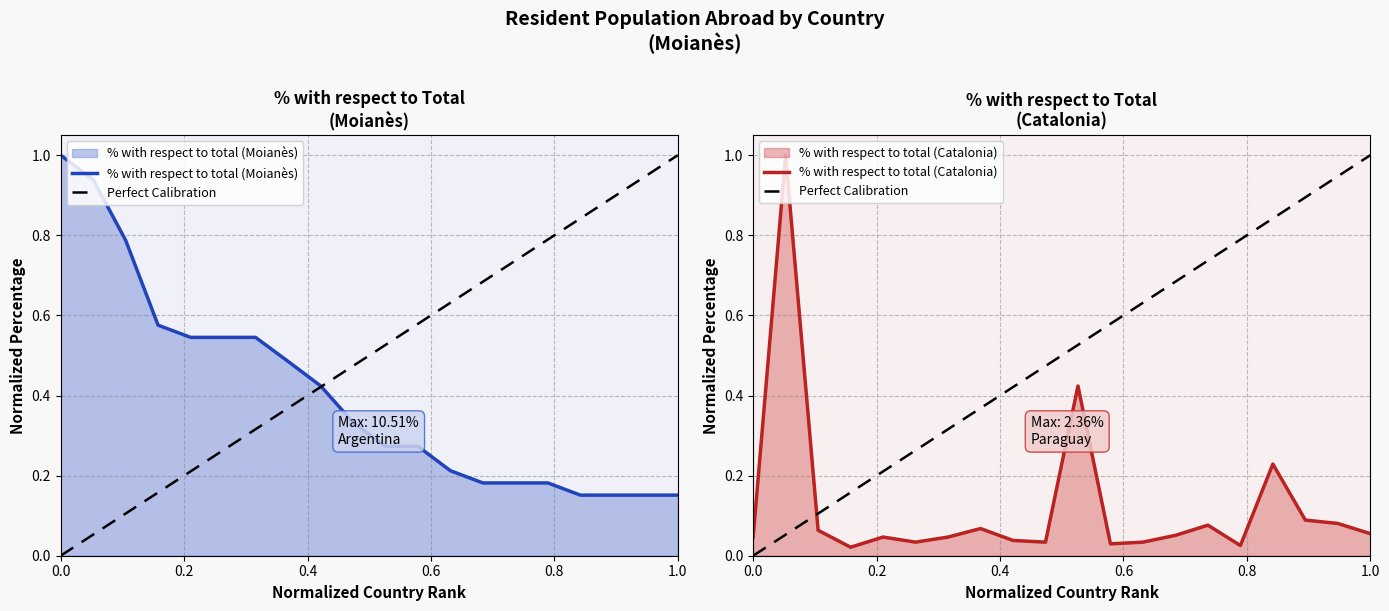

Between United Kingdom and Uruguay, which series saw the biggest shift?

% with respect to total (Moianès)